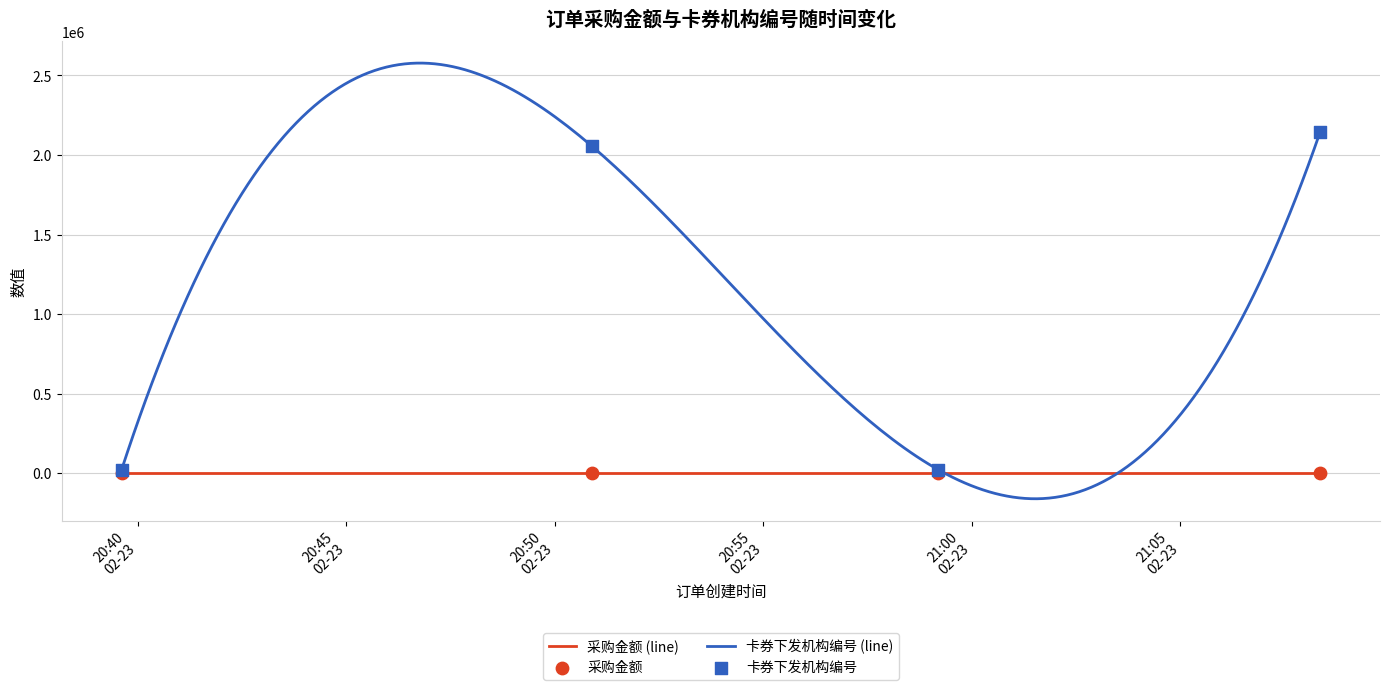

Which series has the largest total across all categories?

卡券下发机构编号